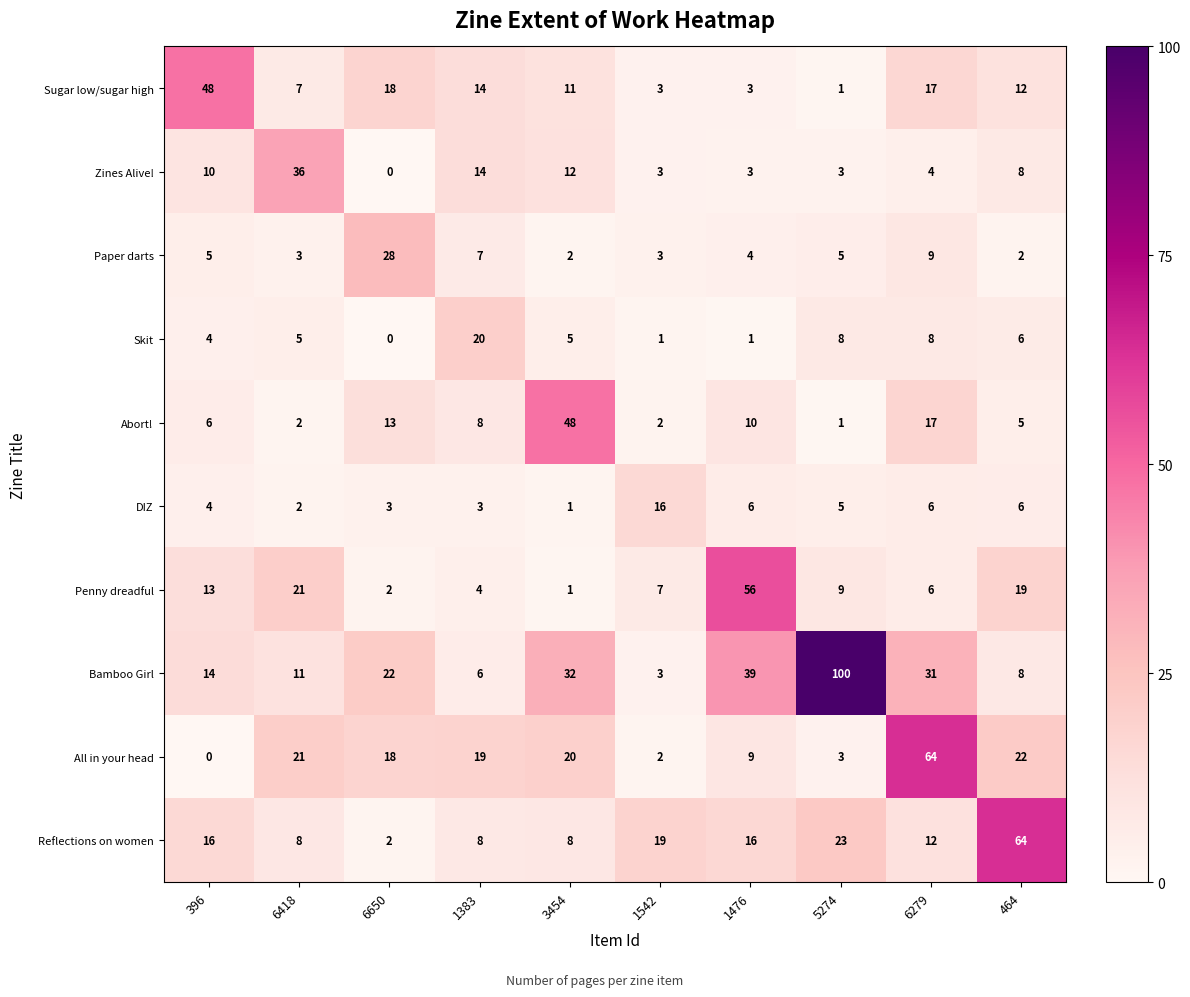

What is the total value across all series at 1476?

147